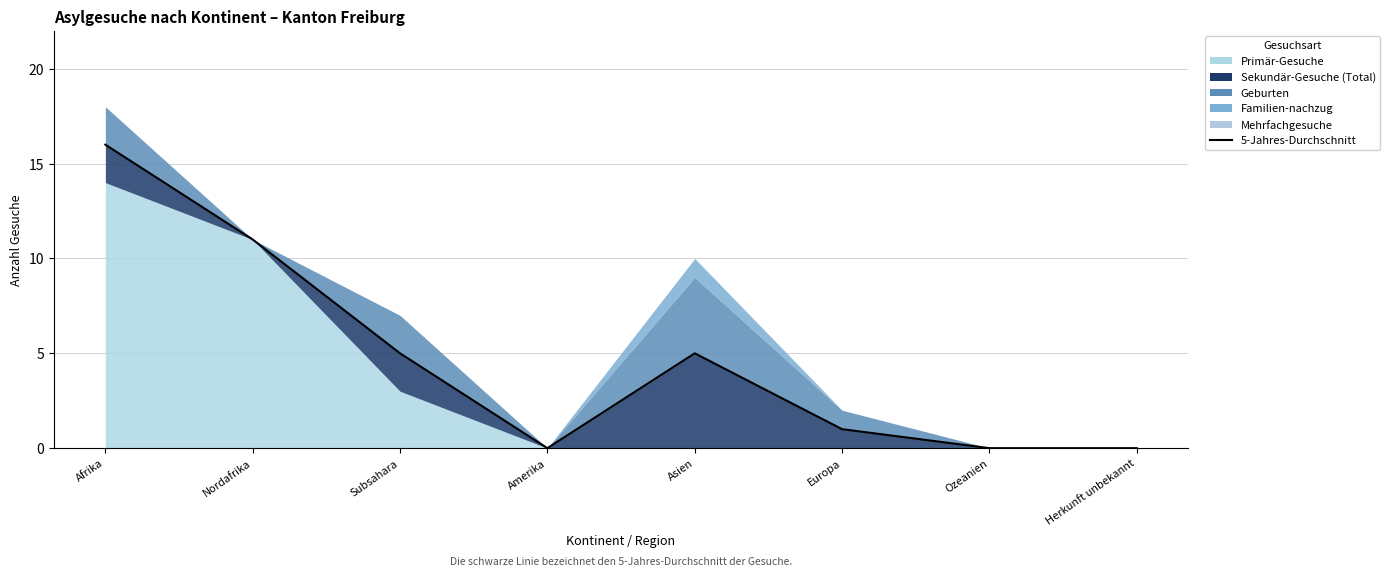

Is it true that the value at Subsahara is 5?

True